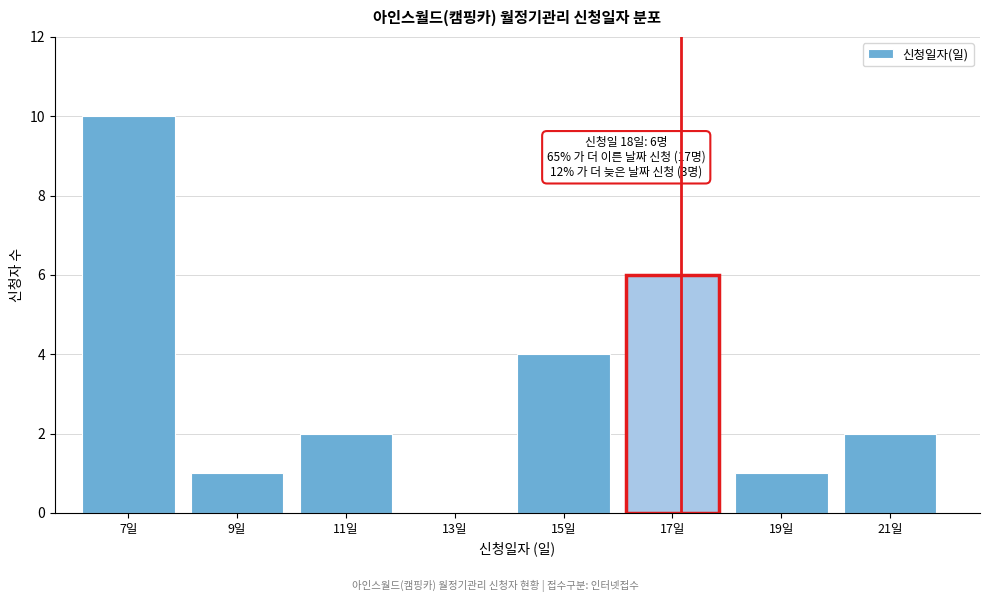

Reading left to right, transcribe all the data shown in this chart.

7일=10	9일=1	11일=2	13일=0	15일=4	17일=6	19일=1	21일=2